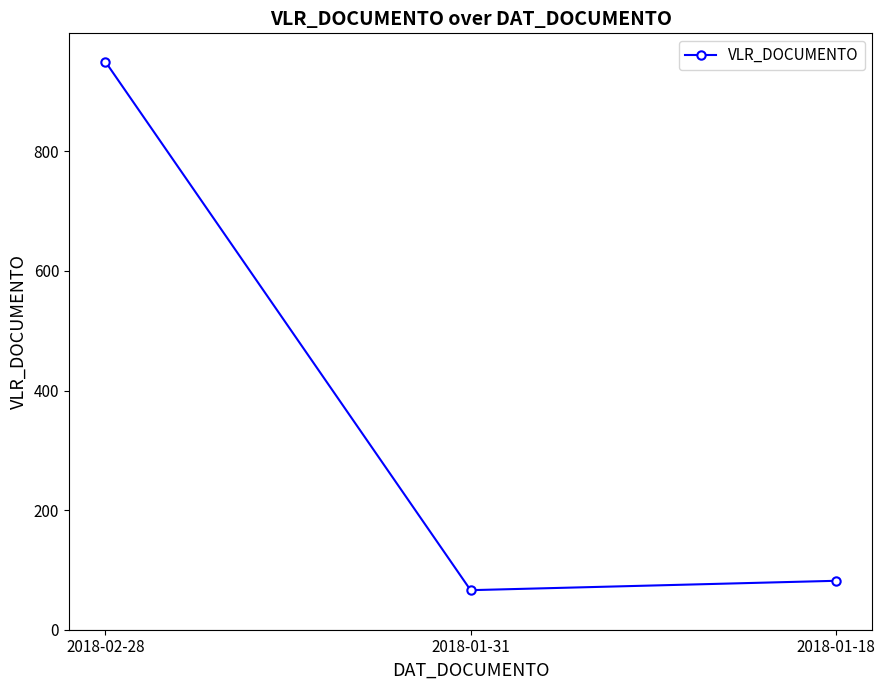

The chart shows a value of 522.6 at 2018-02-28. True or false?

False